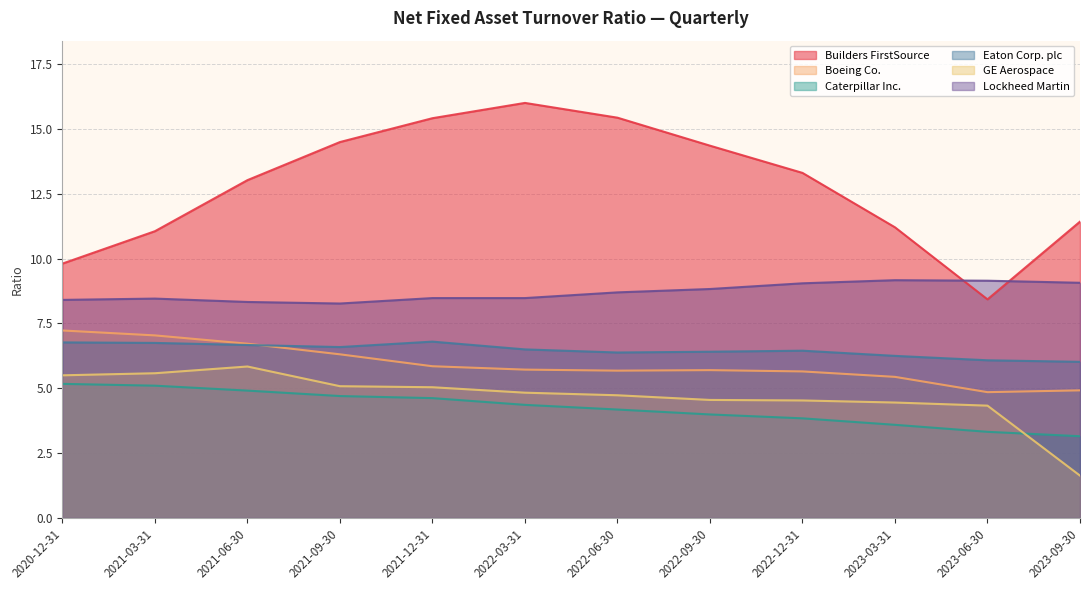

Where is the first local minimum for Boeing Co.?

2022-06-30